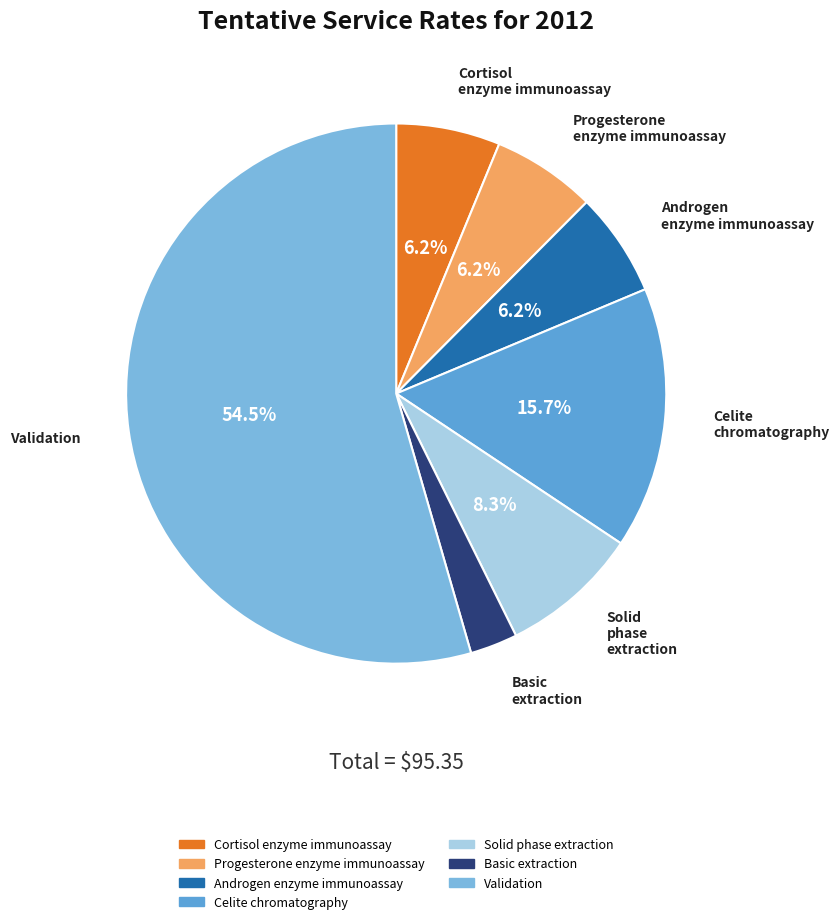

To the nearest percent, what is the average slice percentage?

14%